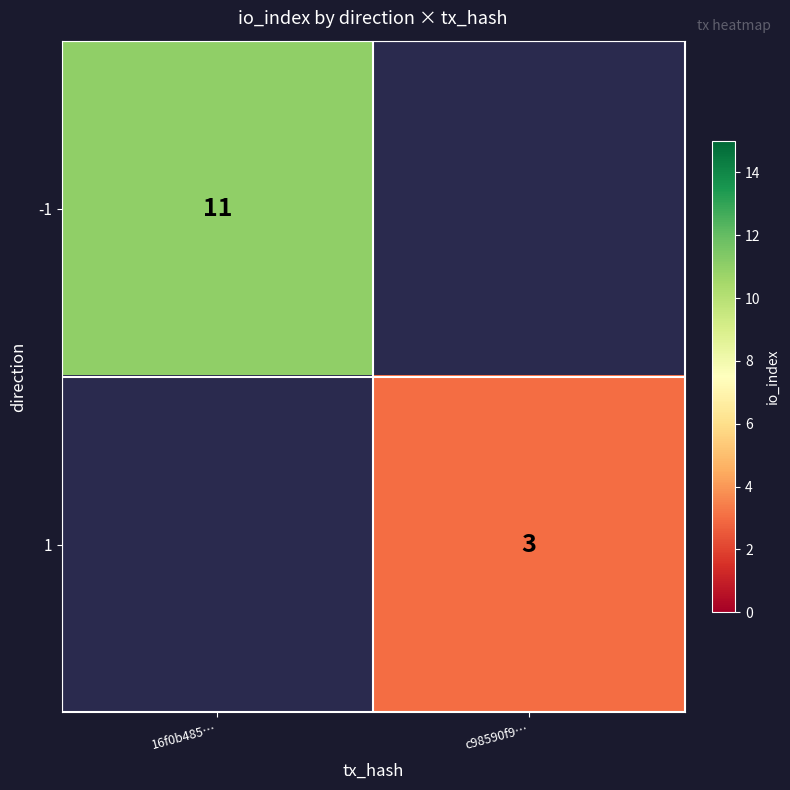

Is it true that -1 equals 2.5 at 16f0b485…?

False